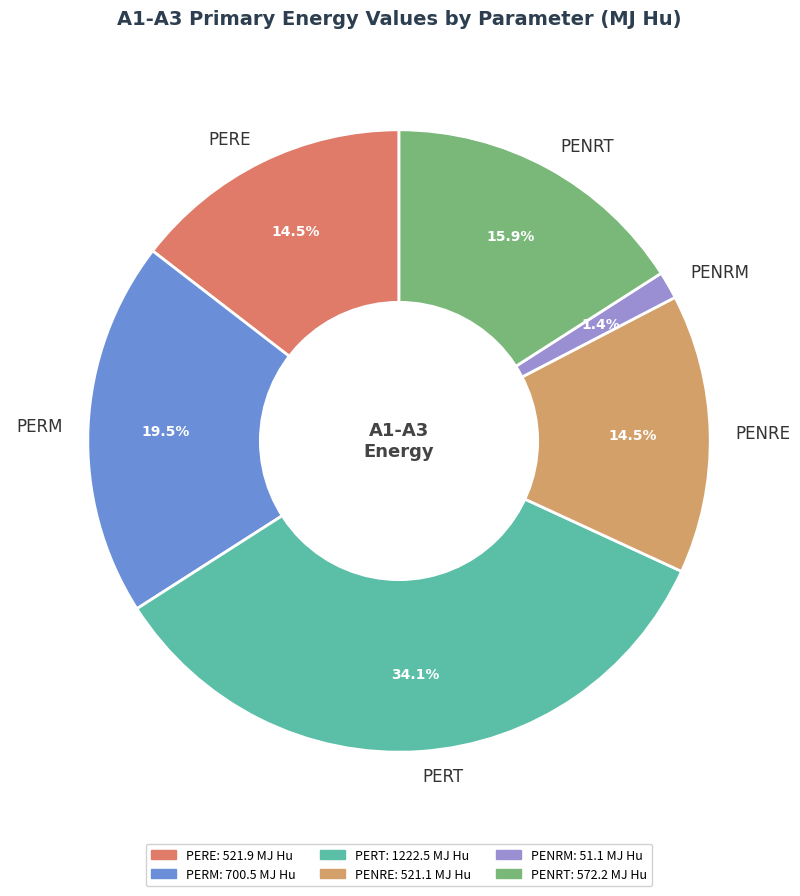

Do PERE and PENRT together represent more than half of the pie?

No